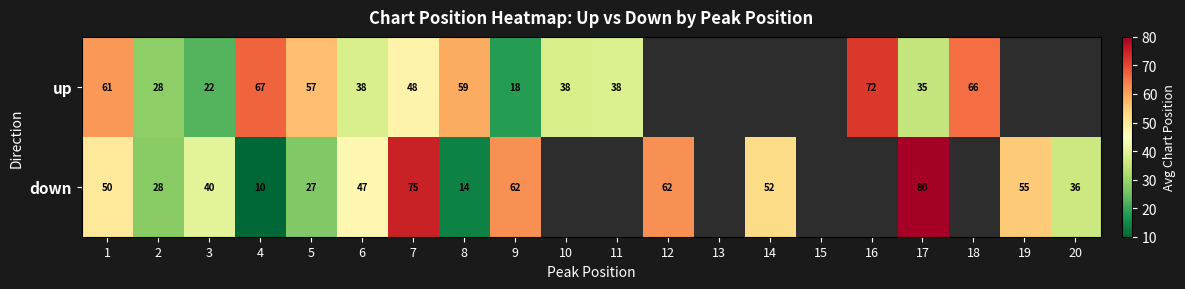

Rank the series at 8 from highest to lowest value.

up, down